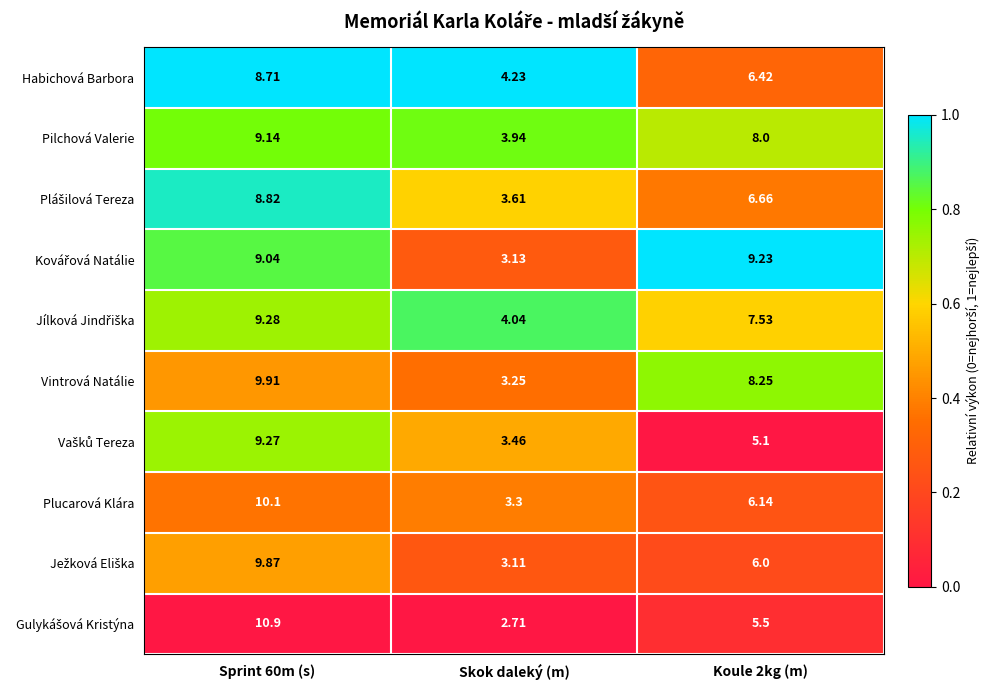

Which category has the lowest value across all series?

Skok daleký (m)